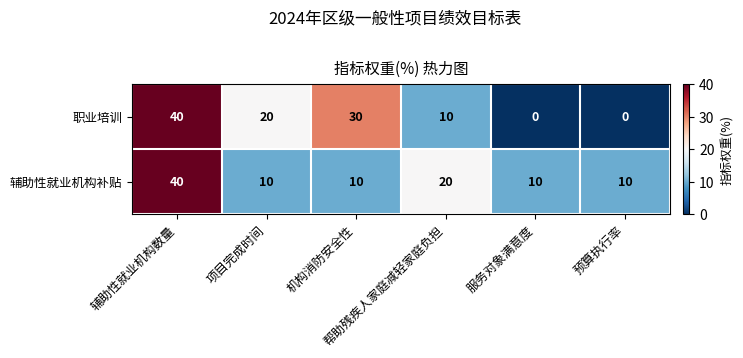

What is the total value across all series at 帮助残疾人家庭减轻家庭负担?

30